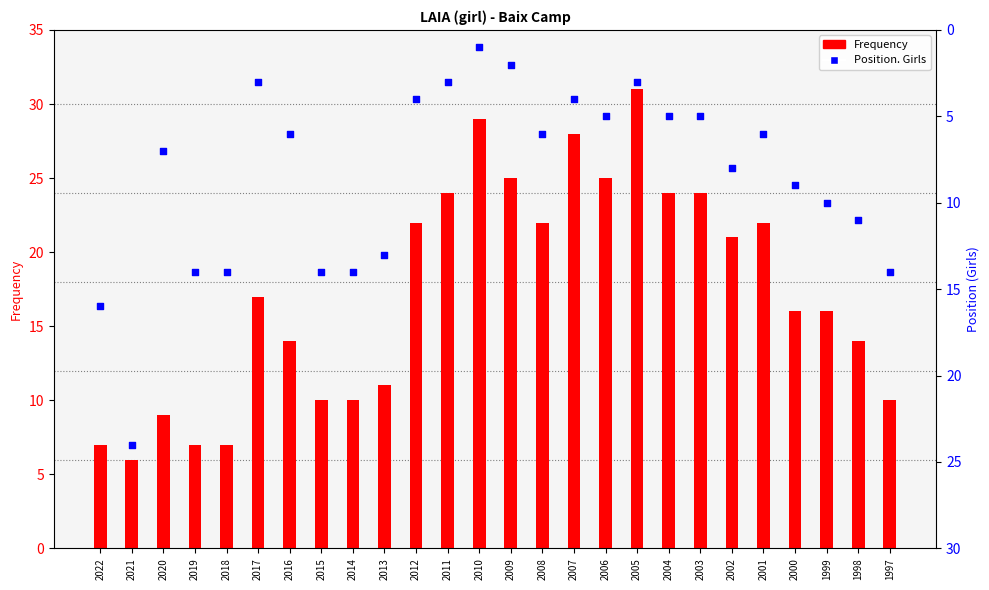

At which category is the sum across all series the highest?

2005